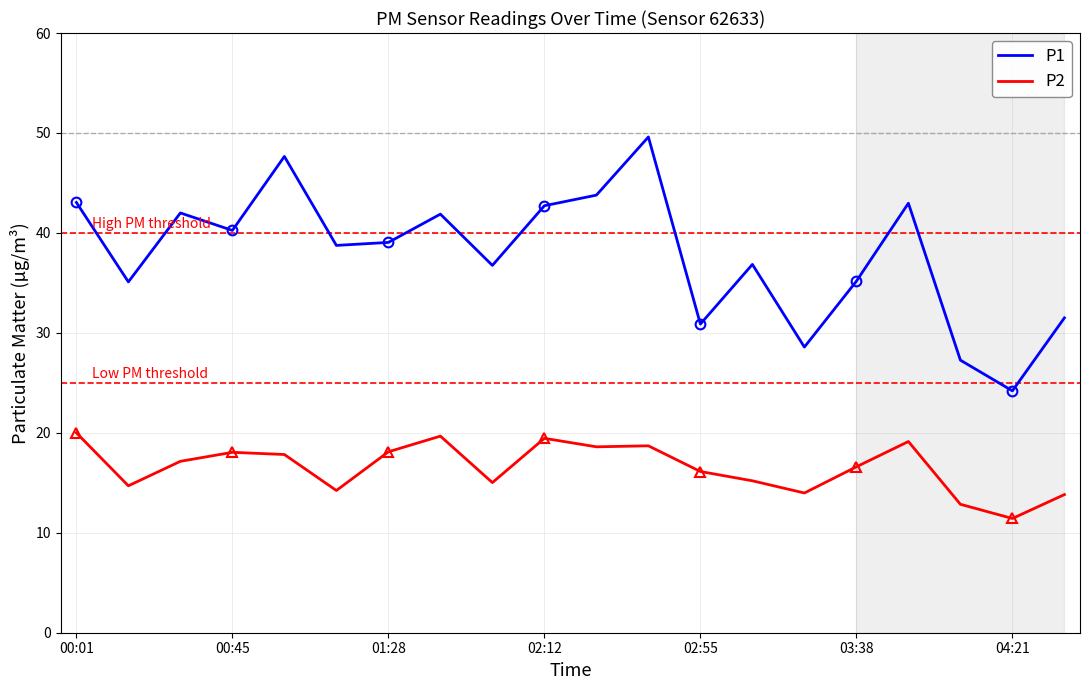

Rank the series by their maximum value, from lowest to highest.

P2, P1